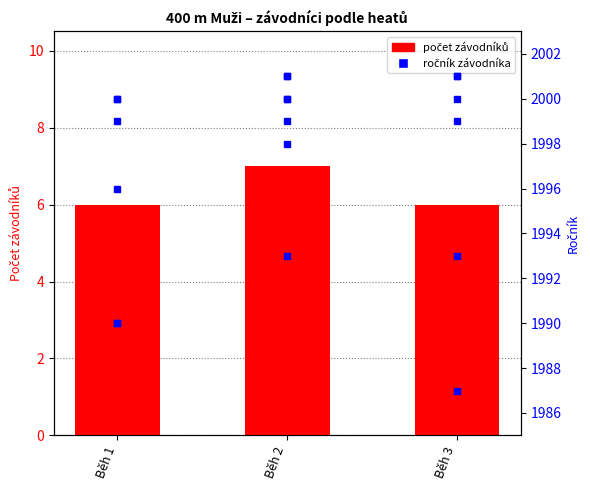

Are the bars grouped side by side (vs. stacked)?

No